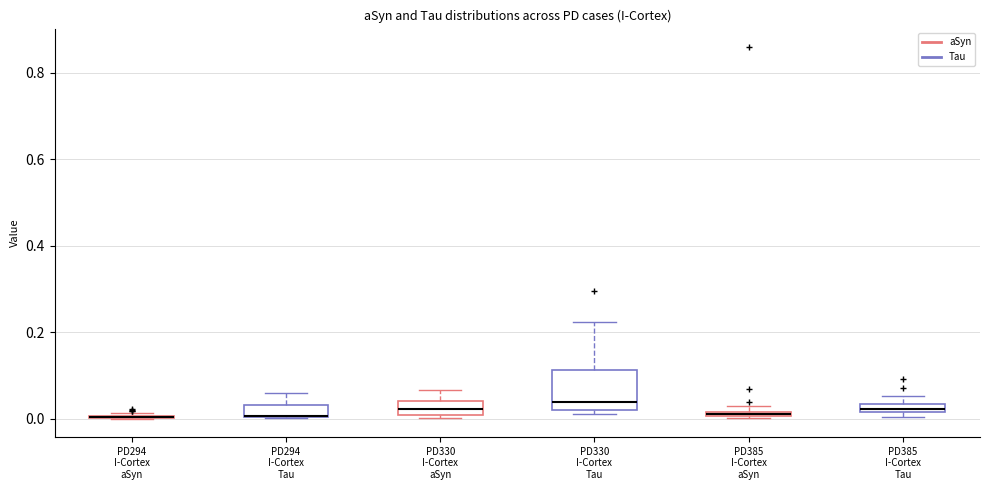

Comparing the boxes themselves (not the whiskers), which one is the tallest?

PD330 I-Cortex Tau